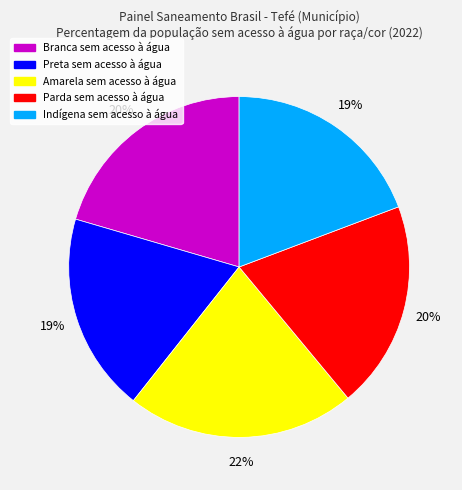

Is Preta sem acesso à água the majority of the pie?

No